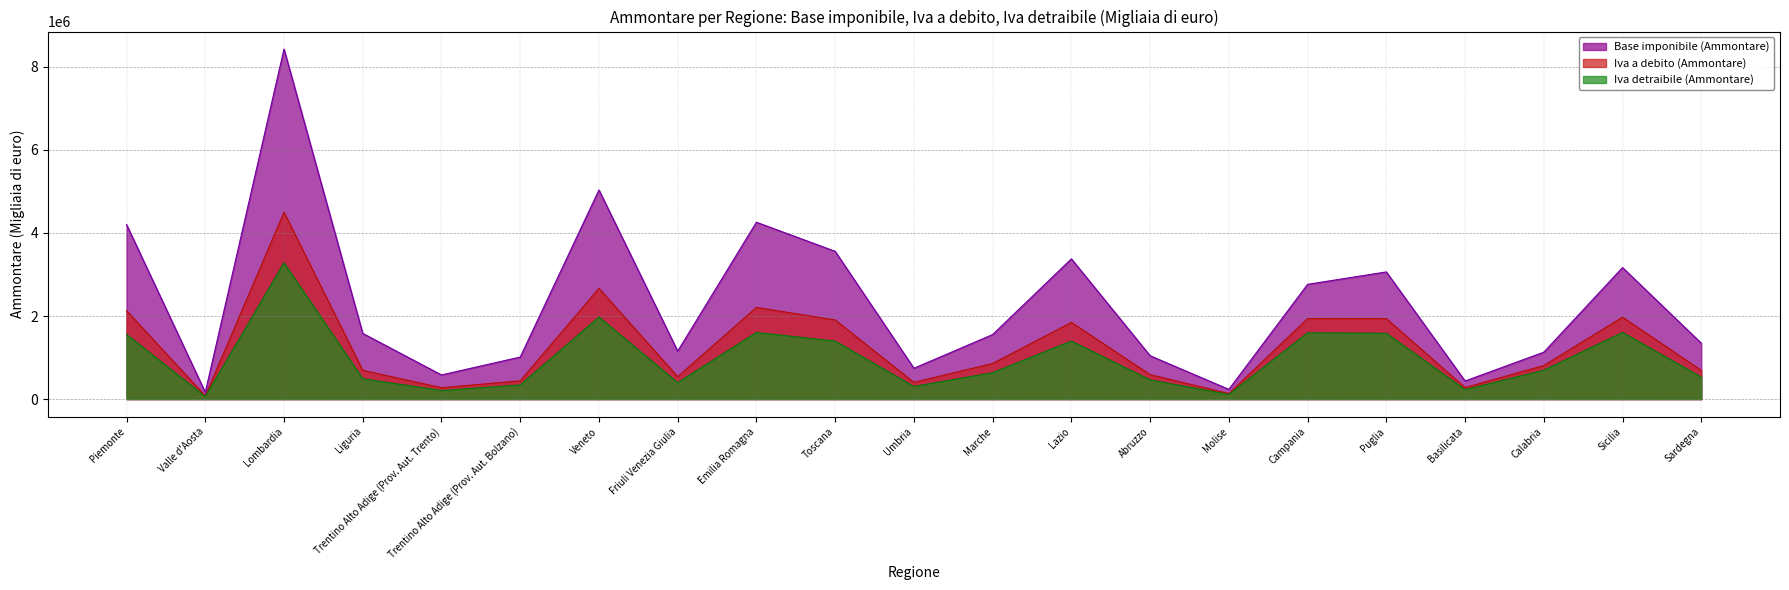

How many lines are shown in the chart?

3